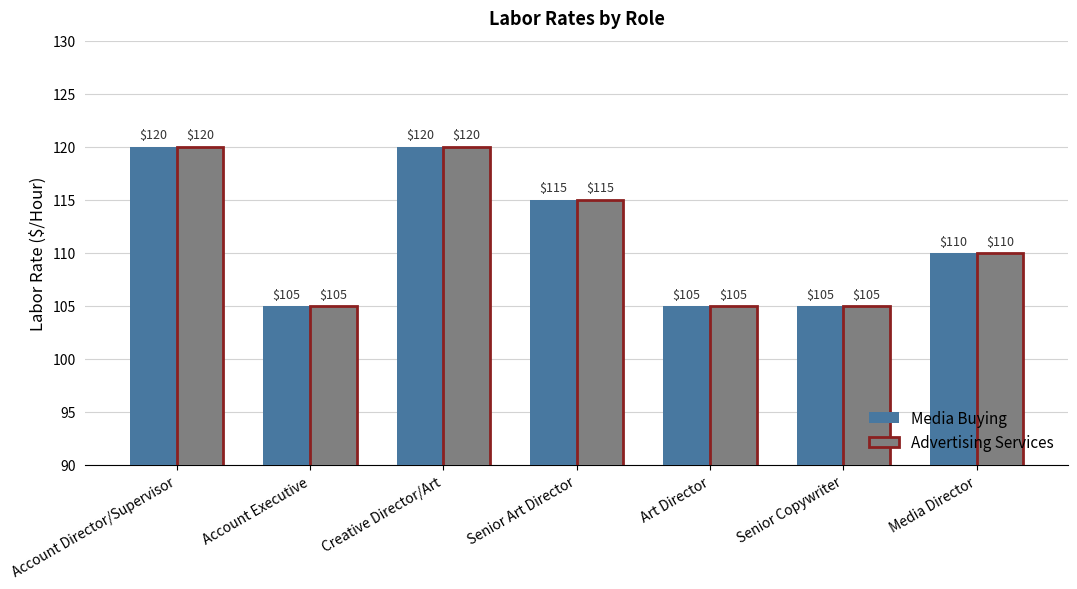

What is the difference between the maximum and second lowest values in the Advertising Services series?

15